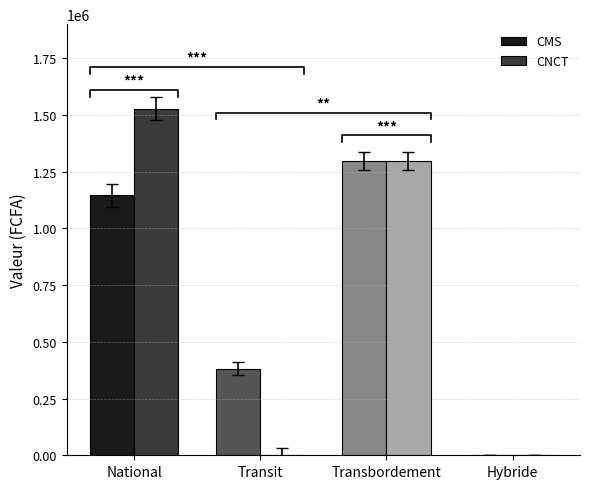

At how many categories does at least one series exceed 1268011?

2